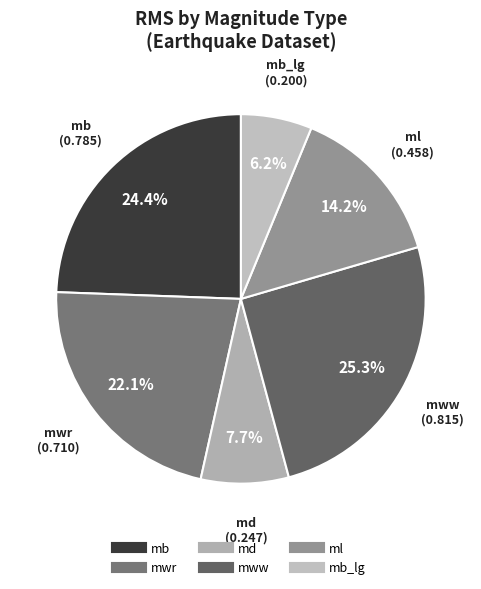

Is there a majority slice in this chart?

No